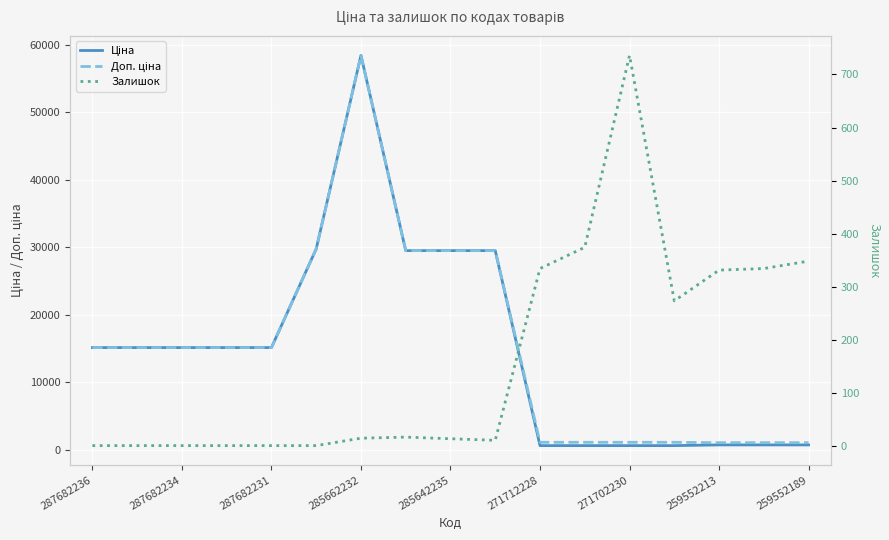

After their last crossing, which series has the higher values: Ціна or Залишок?

Ціна